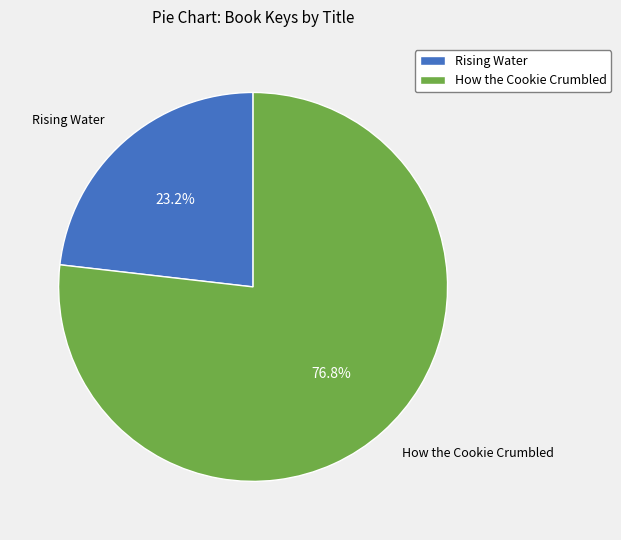

Which has a higher value, Rising Water or How the Cookie Crumbled?

How the Cookie Crumbled